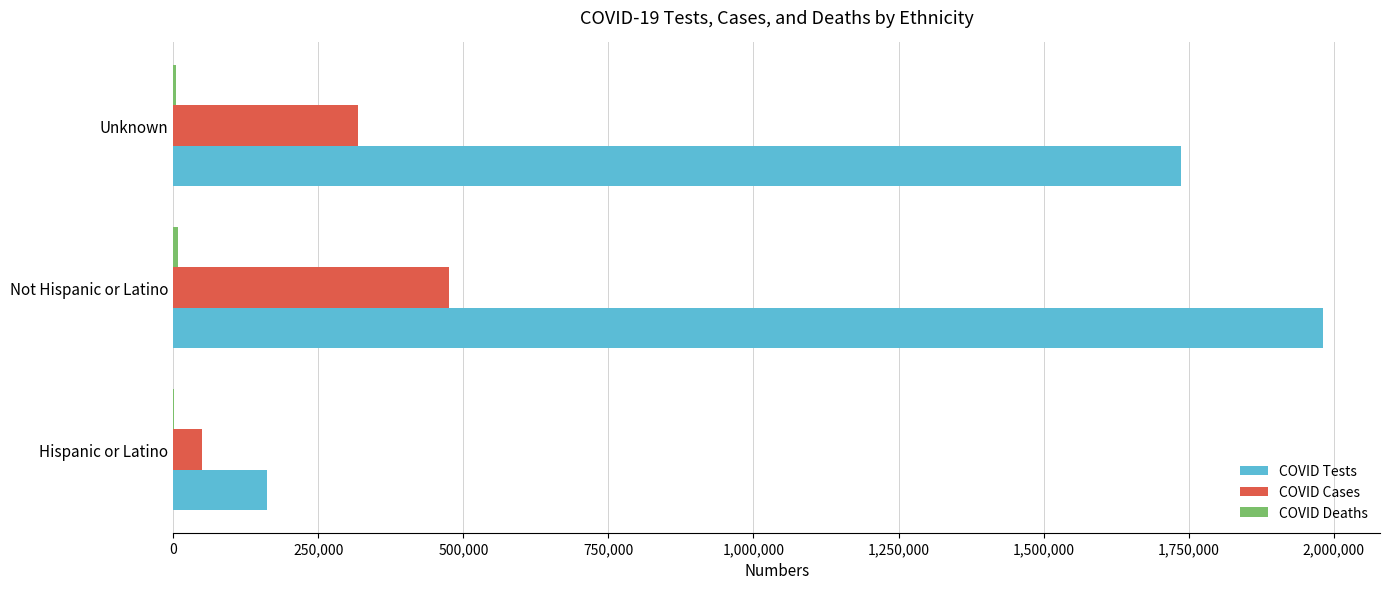

Which series changed the most between Not Hispanic or Latino and Unknown?

COVID Tests